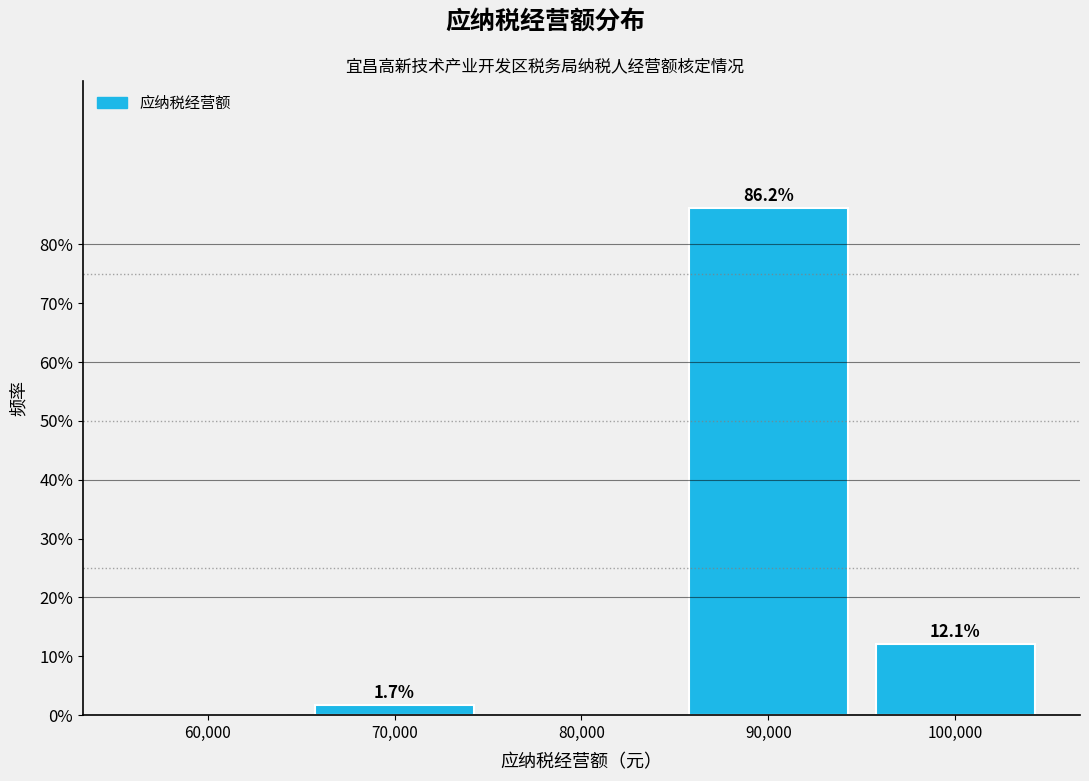

Reading left to right, transcribe all the data shown in this chart.

60,000=0.0	70,000=1.7	80,000=0.0	90,000=86.2	100,000=12.1